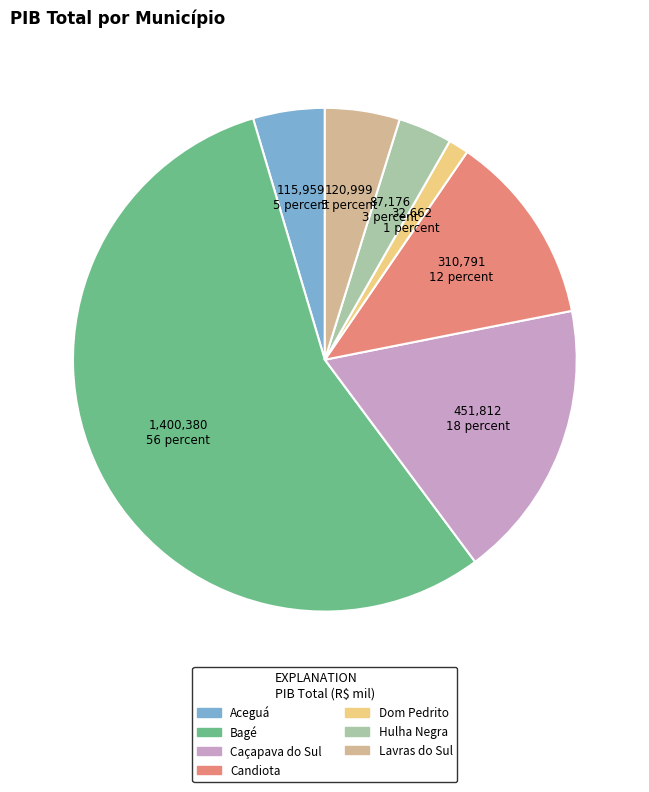

Which category has the smallest portion of the pie?

Dom Pedrito